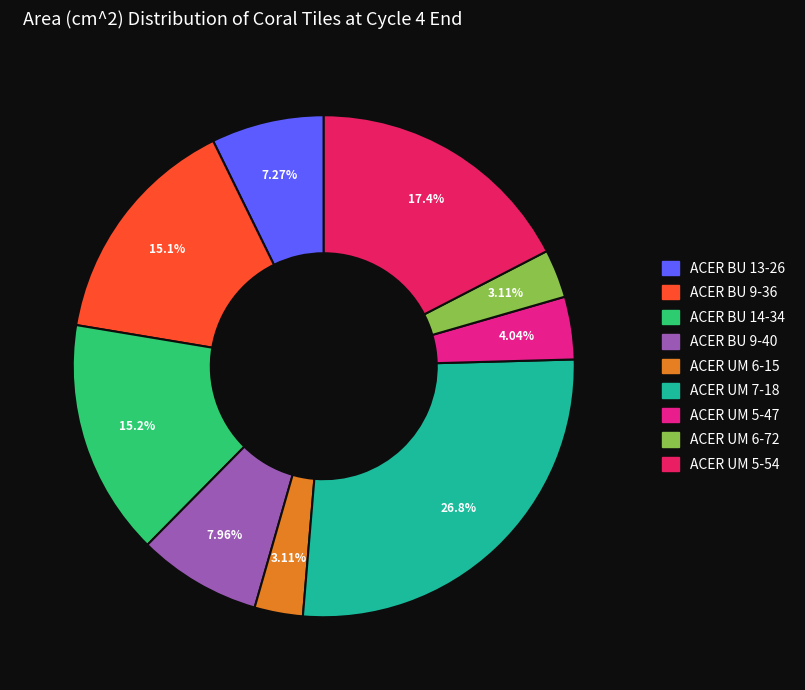

To the nearest percent, what percentage of the pie is ACER BU 13-26?

7%